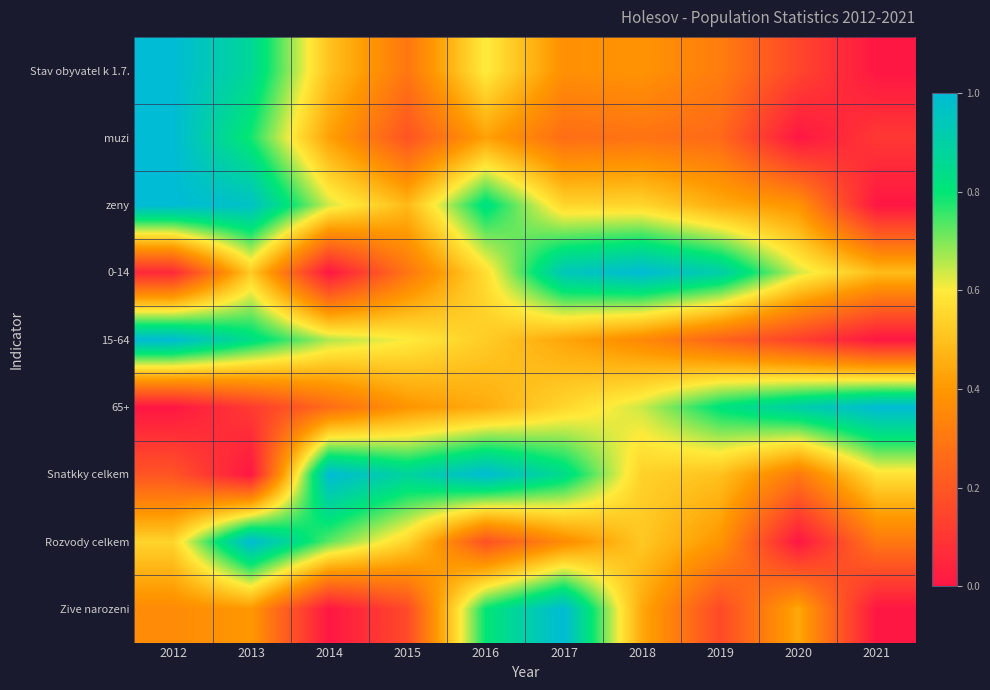

Rank the series at 2013 from highest to lowest value.

Rozvody celkem, zeny, Stav obyvatel k 1.7., 15-64, muzi, 0-14, Zive narozeni, 65+, Snatkky celkem